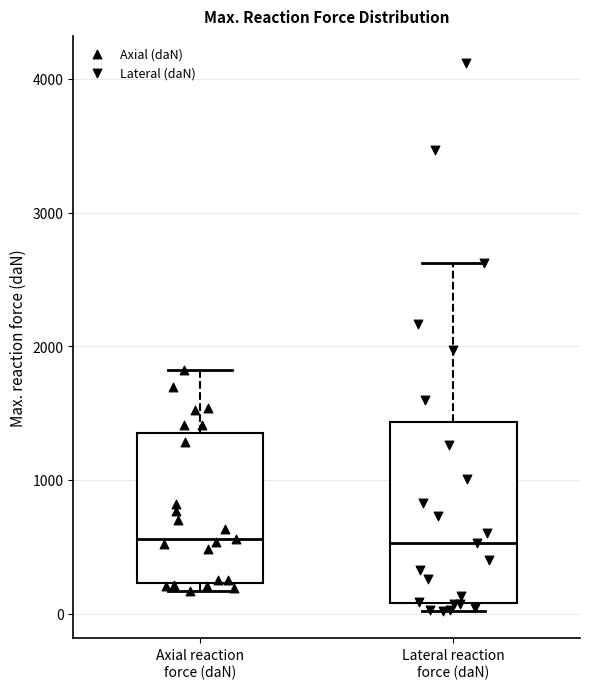

Which box is the tallest, from its lower edge to its upper edge?

Lateral reaction force (daN)